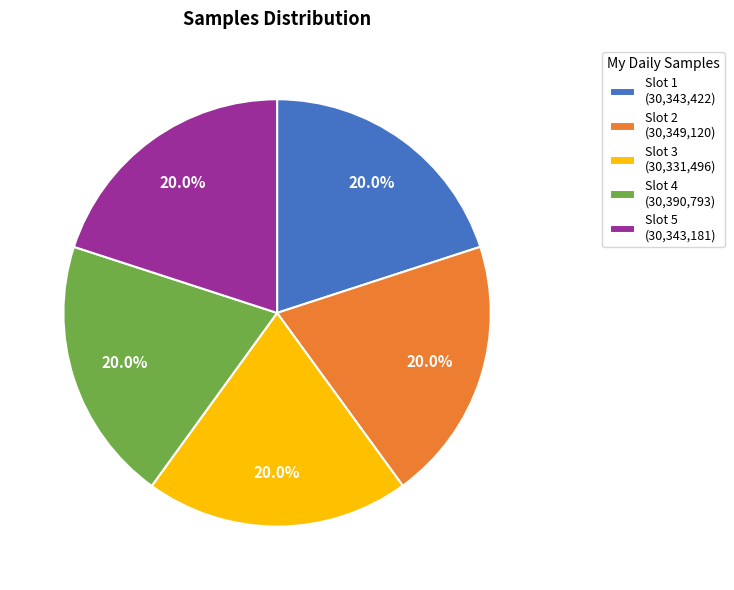

What is the ratio of the value at Slot 1 (30,343,422) to the value at Slot 2 (30,349,120)?

1.0